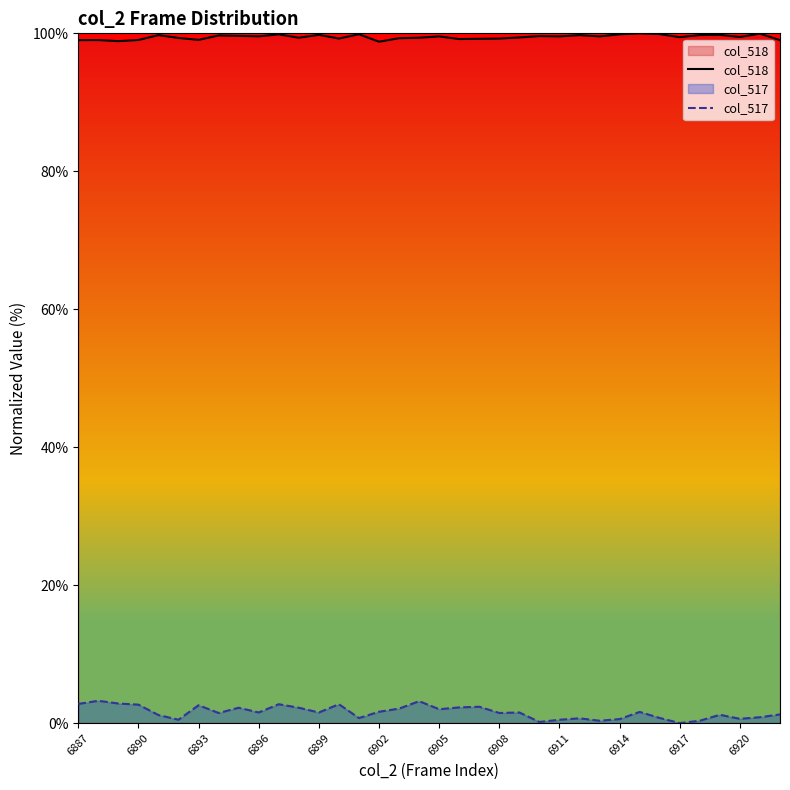

What position from the left is 26?

27